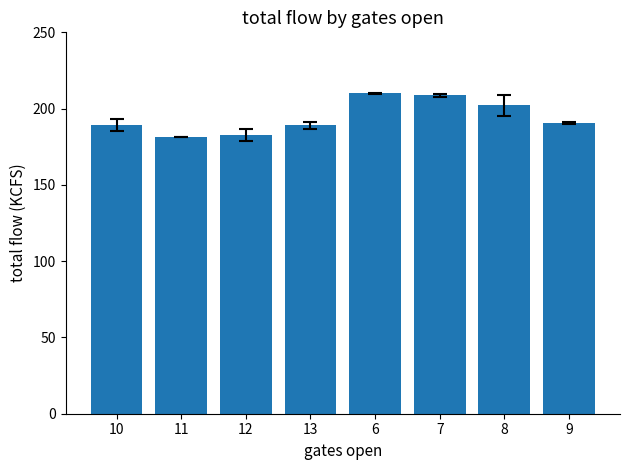

Between 10 and 6, which is larger?

6